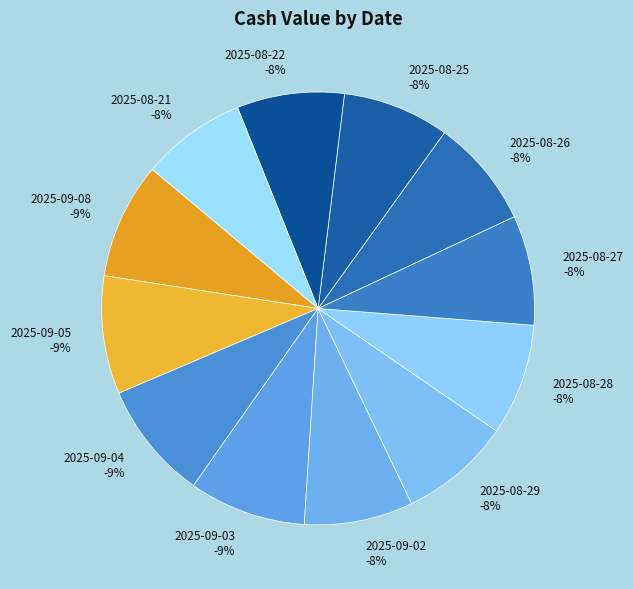

How many segments does this pie chart have?

12